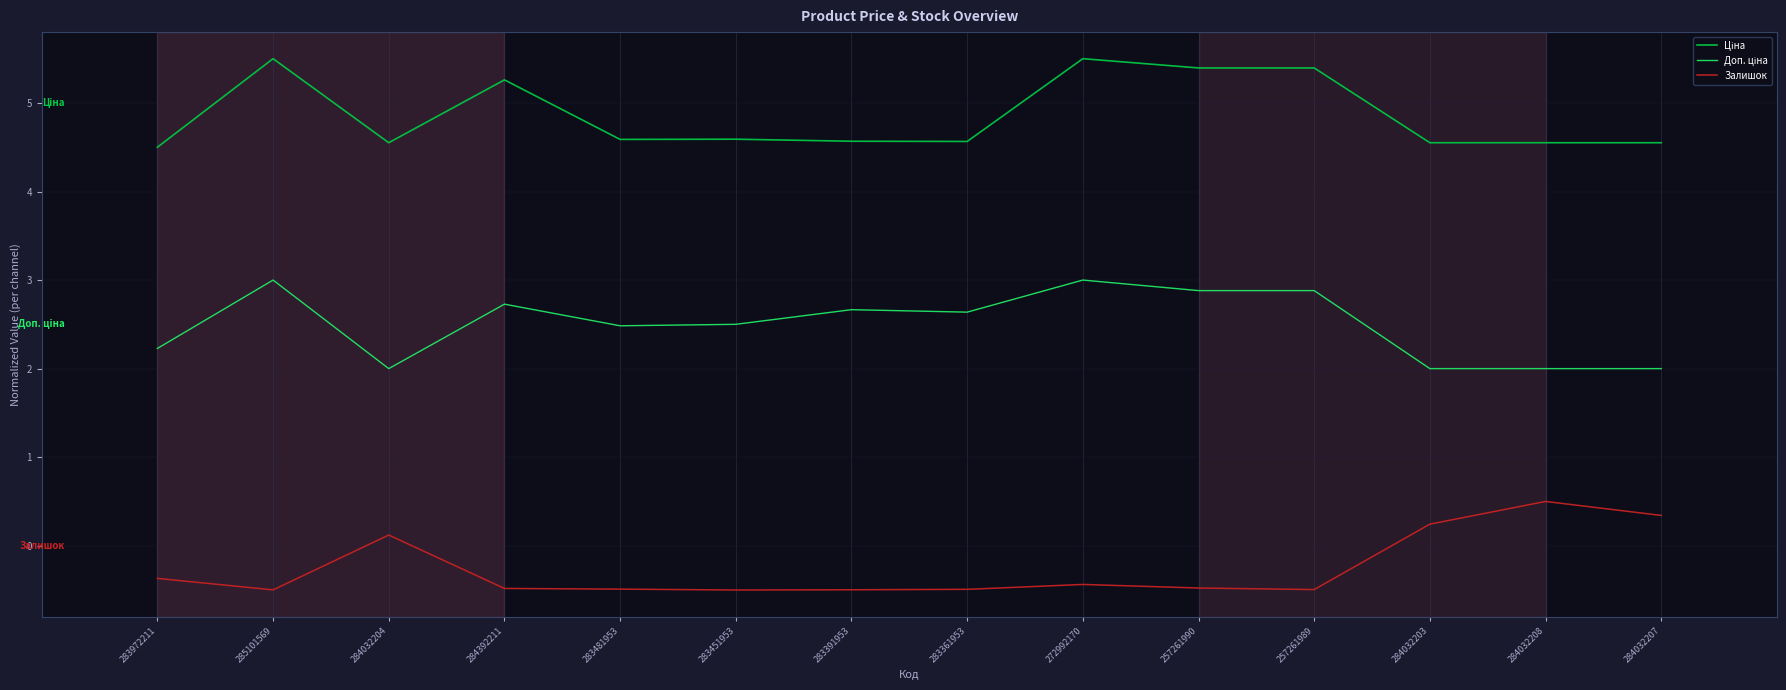

What is the greatest value displayed?

5.5